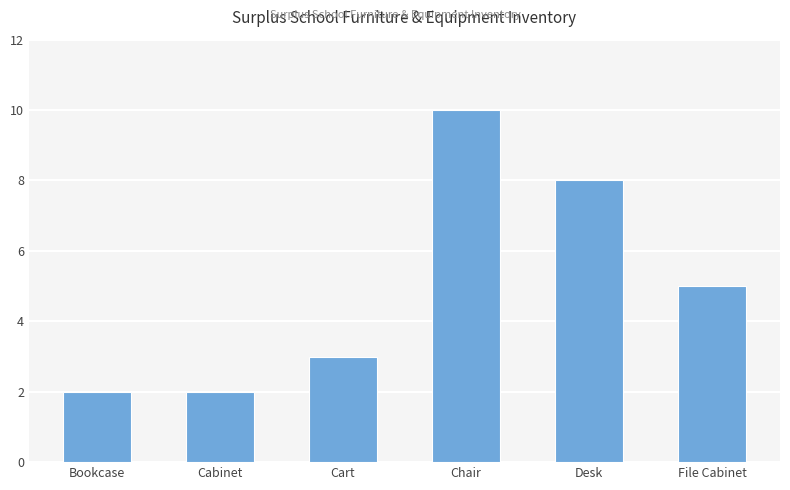

Where is the data nearest to the value 6?

File Cabinet